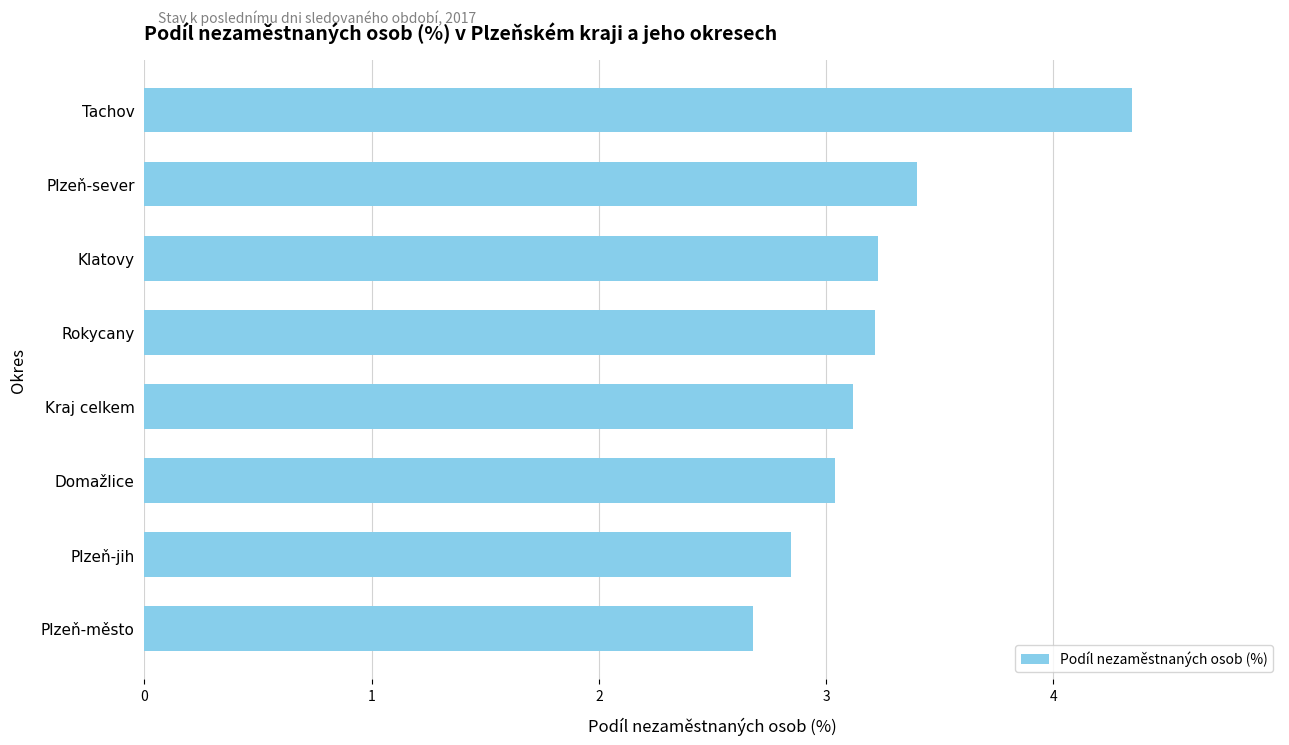

Between Plzeň-jih and Plzeň-sever, which is larger?

Plzeň-sever